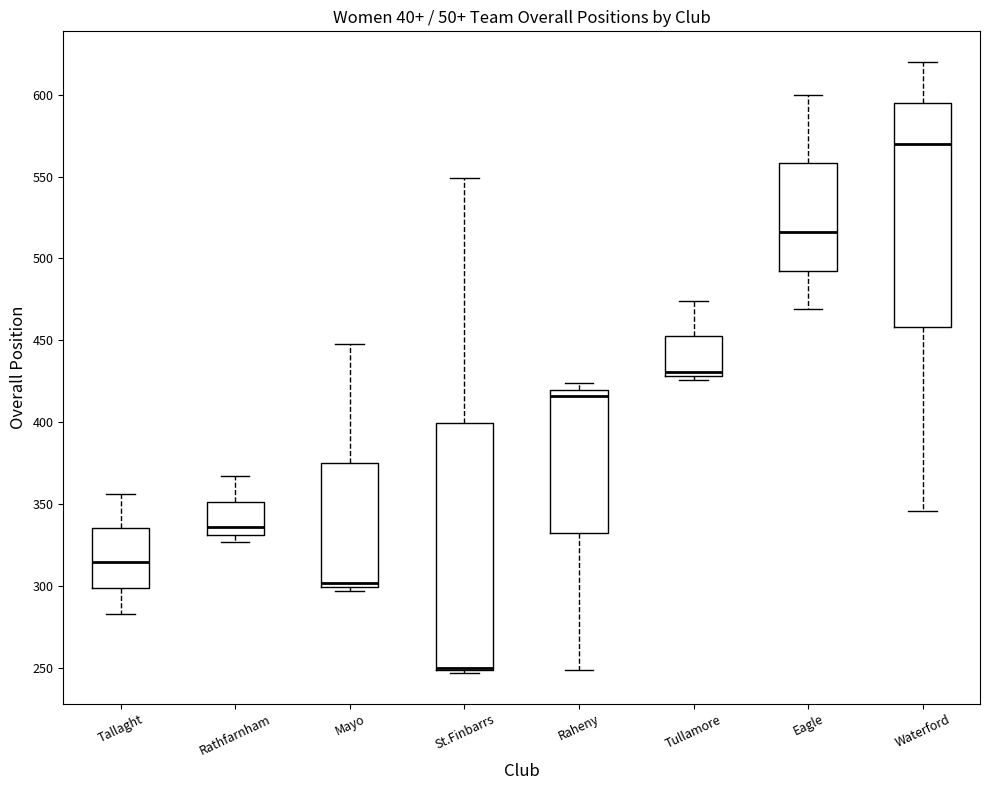

Reading left to right, read every box against the y-axis: the position of its median line, the range the box covers, and the ends of its whiskers. The values are not printed on the chart, so give them approximately, as read against the axis.

Tallaght: median 315, box 300 to 335, whiskers 285 to 355
Rathfarnham: median 335, box 330 to 350, whiskers 325 to 365
Mayo: median 300 (just above the box's lower edge), box 300 to 375, whiskers 295 to 450
St.Finbarrs: median 250 (drawn on the box's lower edge), box 250 to 400, whiskers 245 to 550
Raheny: median 415, box 335 to 420, whiskers 250 to 425
Tullamore: median 430 (just above the box's lower edge), box 430 to 455, whiskers 425 to 475
Eagle: median 515, box 495 to 560, whiskers 470 to 600
Waterford: median 570, box 460 to 595, whiskers 345 to 620